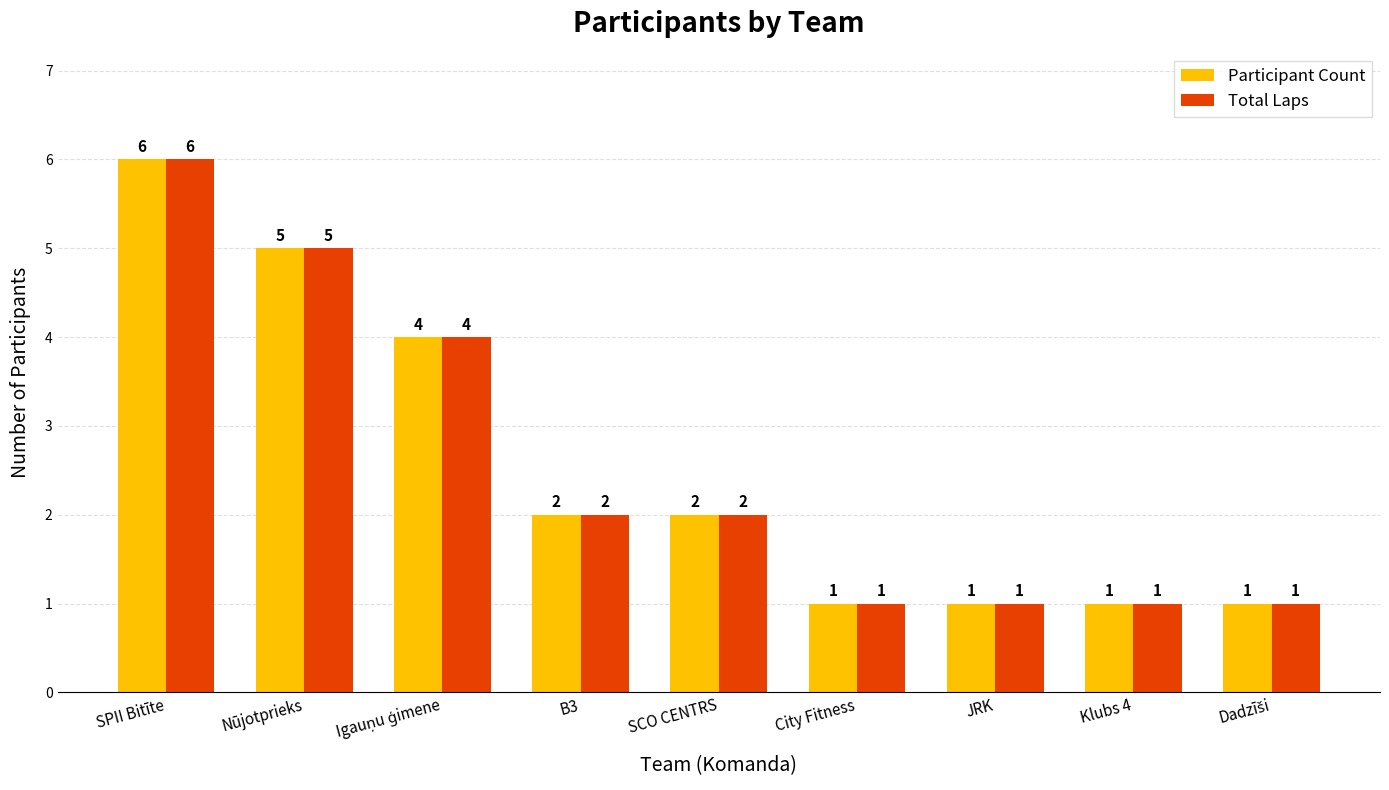

Which category has the highest value across all series?

SPII Bitīte